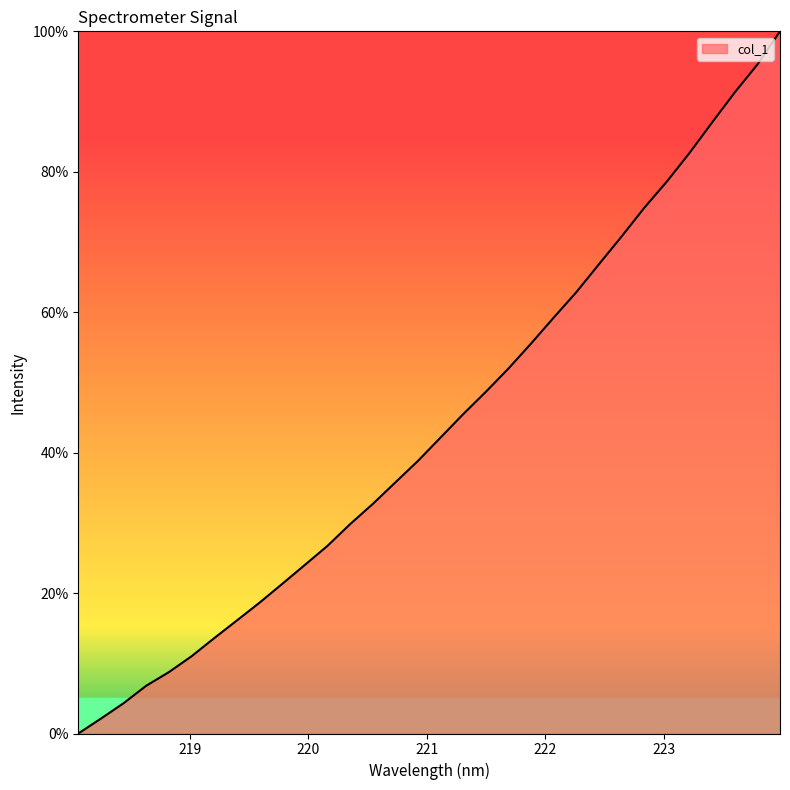

What is the greatest value displayed?

100.0